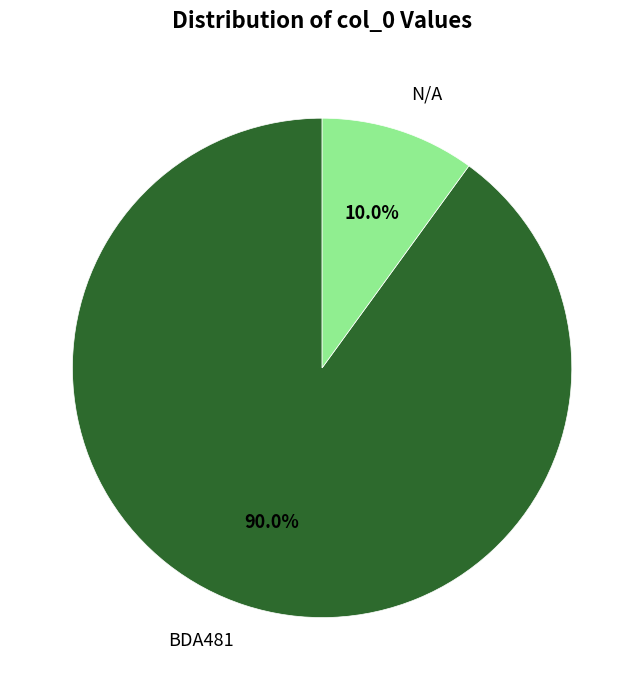

What is the smallest slice in the pie chart?

N/A